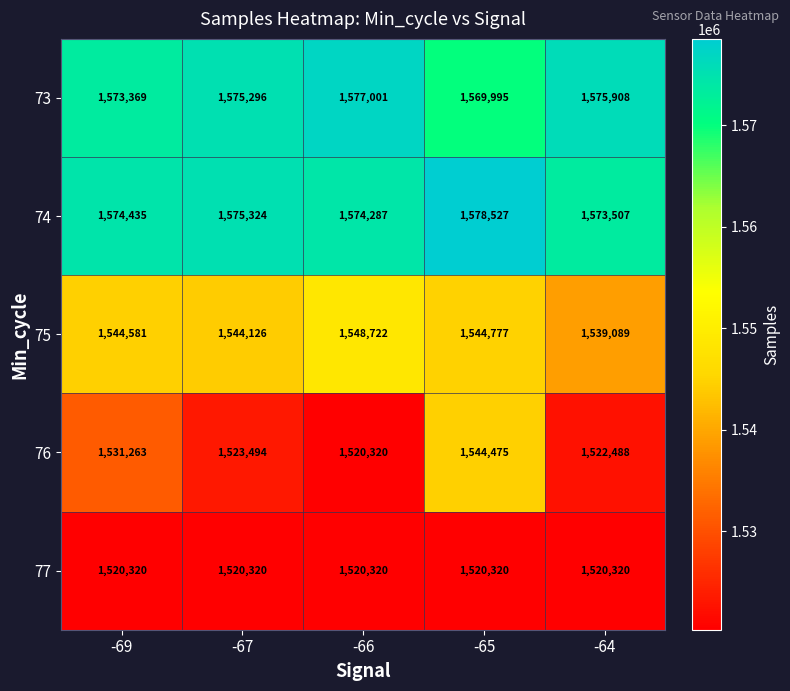

Is it true that 74 equals 333912 at -64?

False